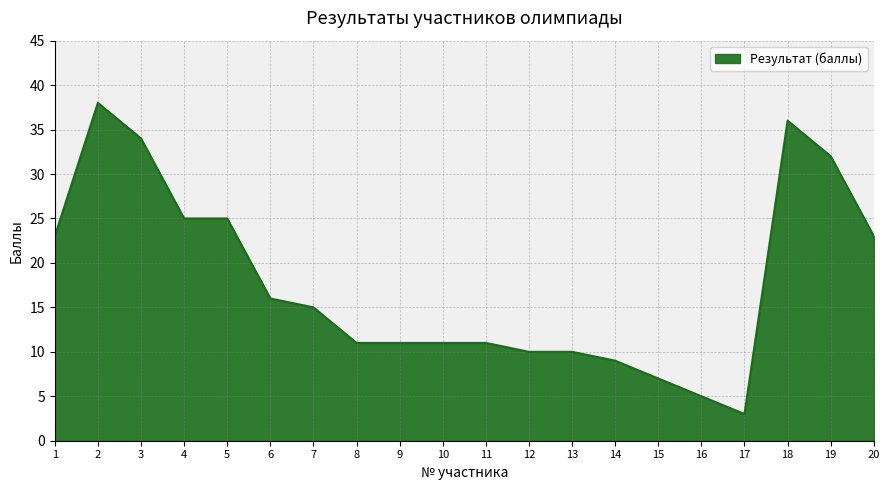

Reading right to left, what are all the values shown in this chart?

20=23	19=32	18=36	17=3	16=5	15=7	14=9	13=10	12=10	11=11	10=11	9=11	8=11	7=15	6=16	5=25	4=25	3=34	2=38	1=23